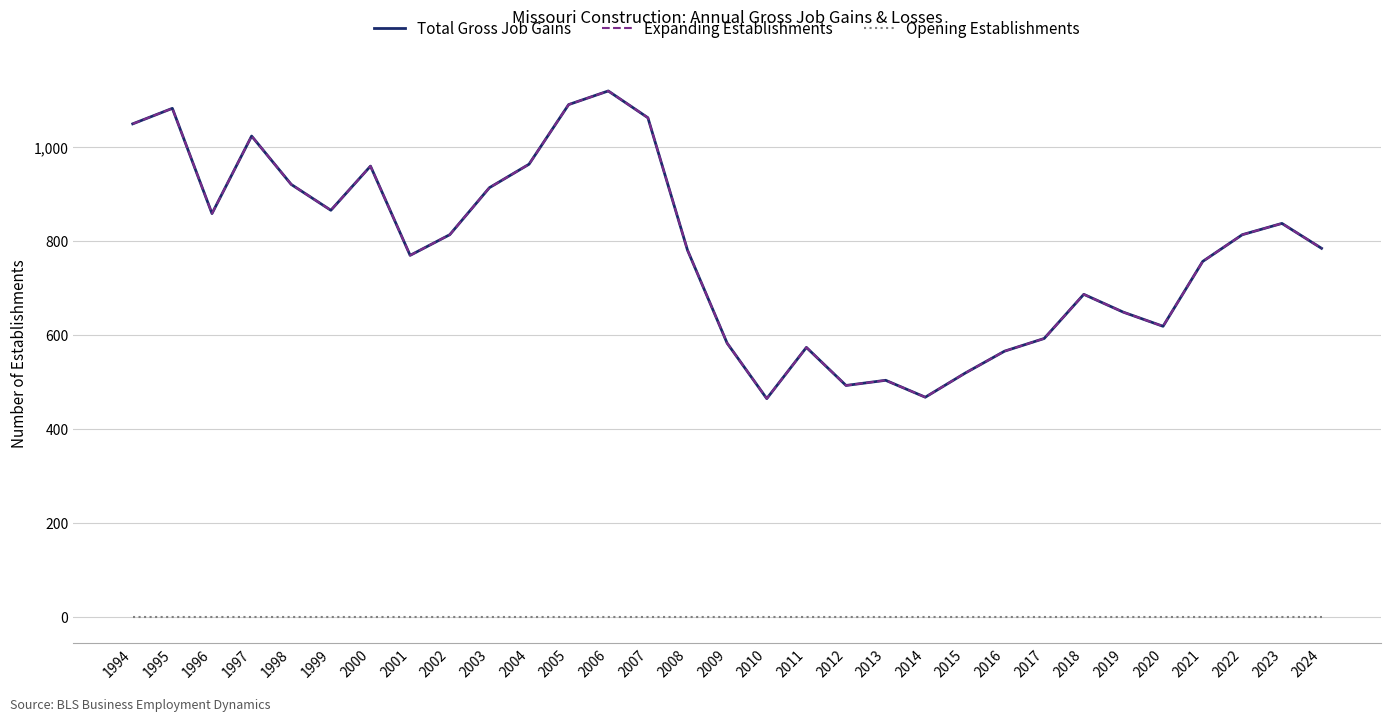

What is the difference between the second highest and second lowest values in the Expanding Establishments series?

623